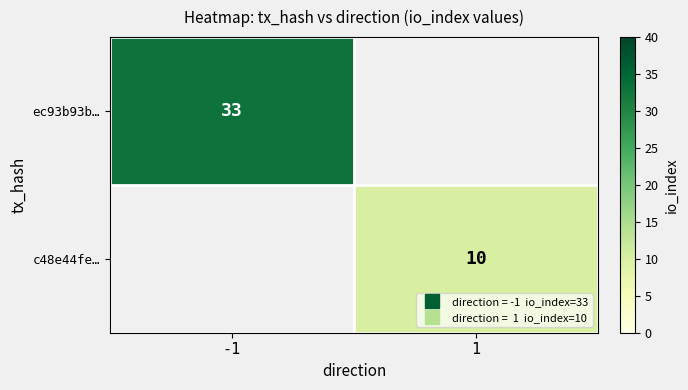

Where is ec93b93b… nearest to the value 33?

-1